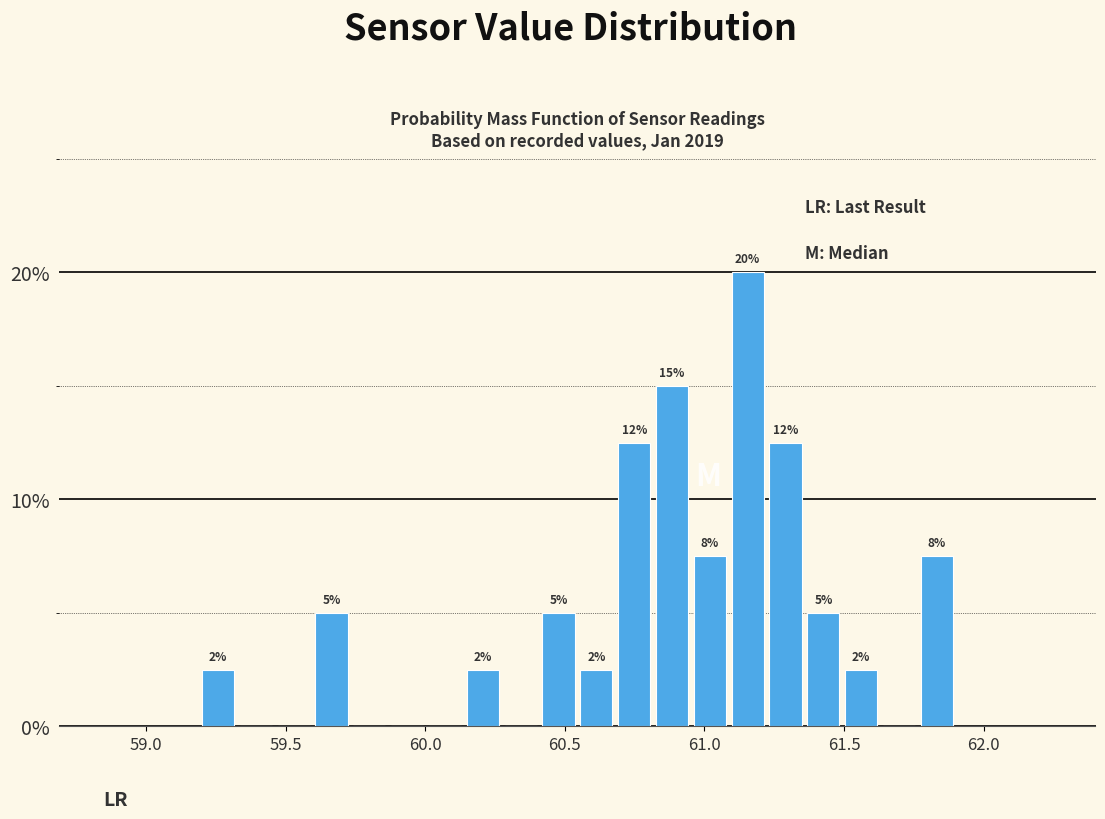

Read against the x-axis, roughly where is the centre of the tallest bar?

61.15